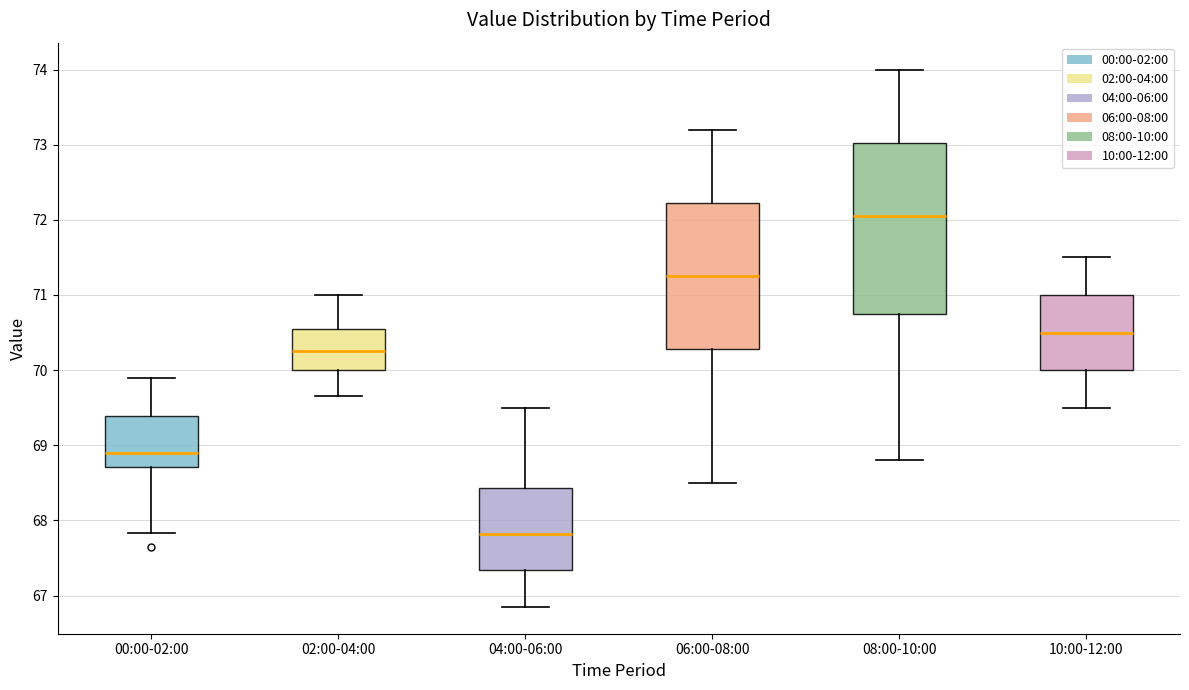

Reading left to right, read every box against the y-axis: the position of its median line, the range the box covers, and the ends of its whiskers. The values are not printed on the chart, so give them approximately, as read against the axis.

00:00-02:00: median 68.9, box 68.7 to 69.4, whiskers 67.8 to 69.9
02:00-04:00: median 70.3, box 70.0 to 70.6, whiskers 69.7 to 71.0
04:00-06:00: median 67.8, box 67.3 to 68.4, whiskers 66.9 to 69.5
06:00-08:00: median 71.3, box 70.3 to 72.2, whiskers 68.5 to 73.2
08:00-10:00: median 72.1, box 70.8 to 73.0, whiskers 68.8 to 74.0
10:00-12:00: median 70.5, box 70.0 to 71.0, whiskers 69.5 to 71.5